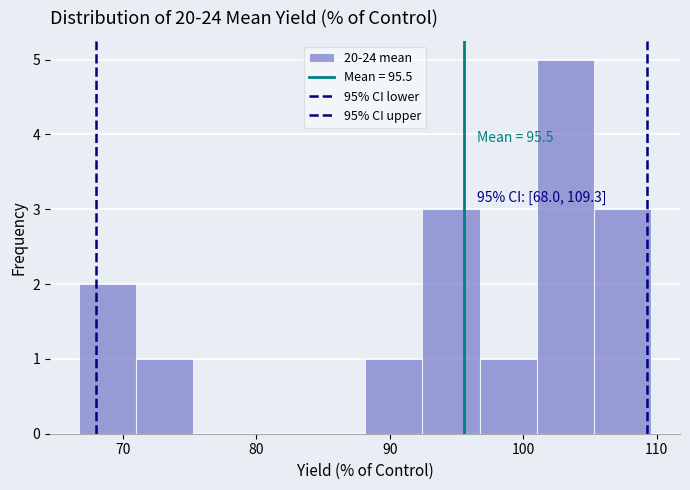

Over which range of the x-axis is the bar tallest?

101 to 105